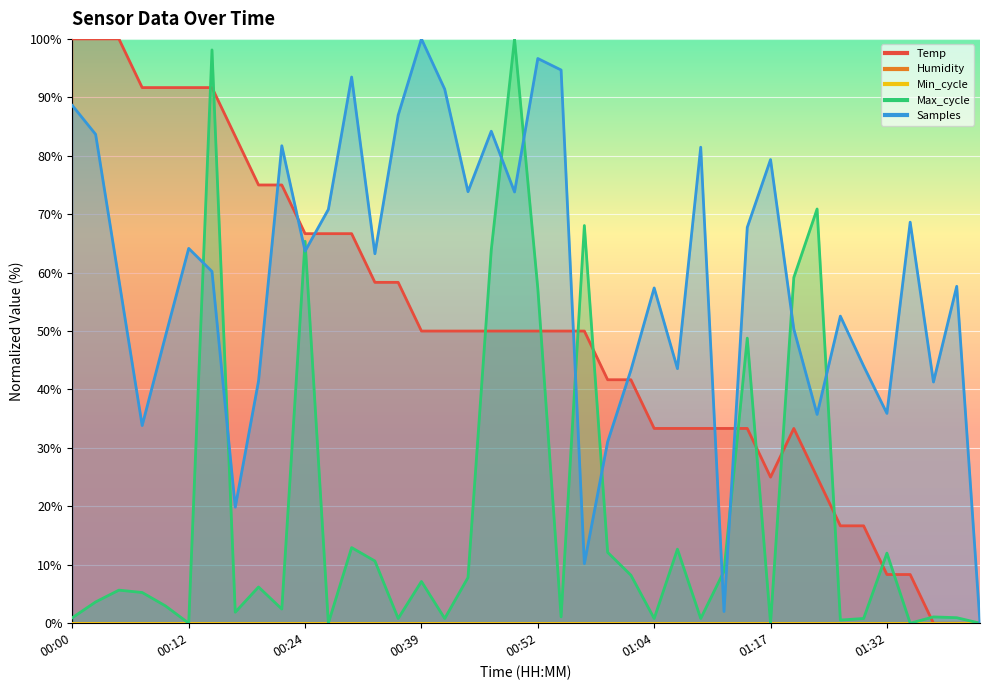

At which label does Temp reach its minimum?

01:37